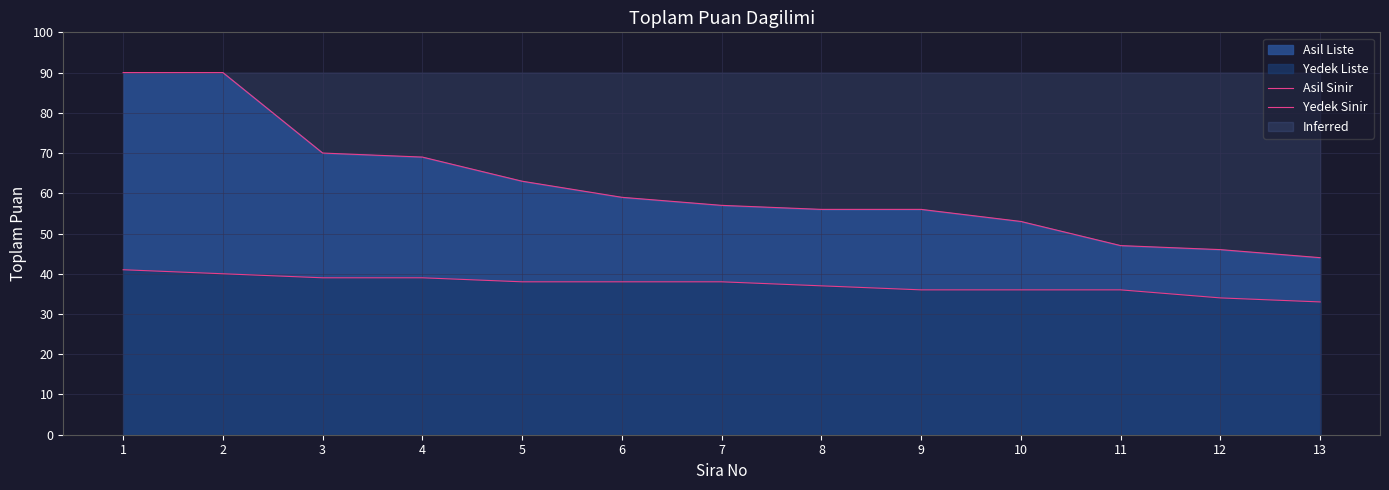

What is the total value across all series at 3?

109